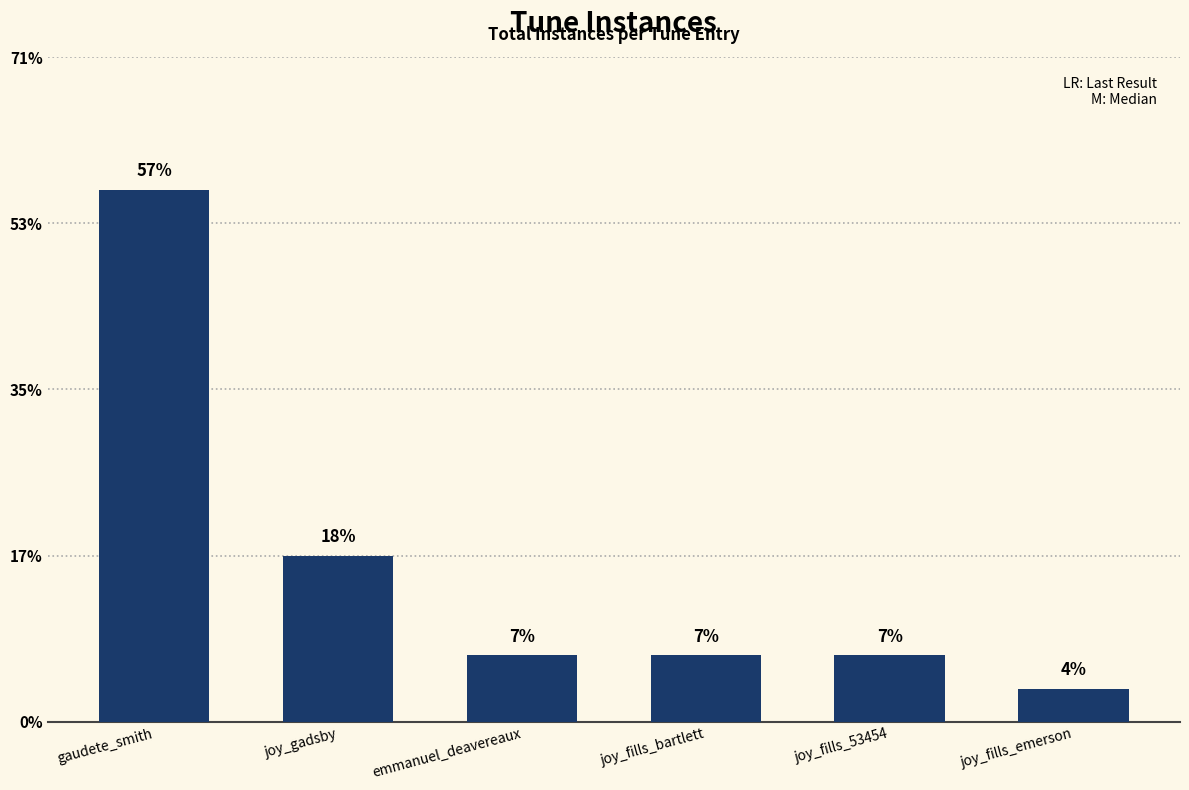

At which category does the chart reach its peak across all series?

gaudete_smith